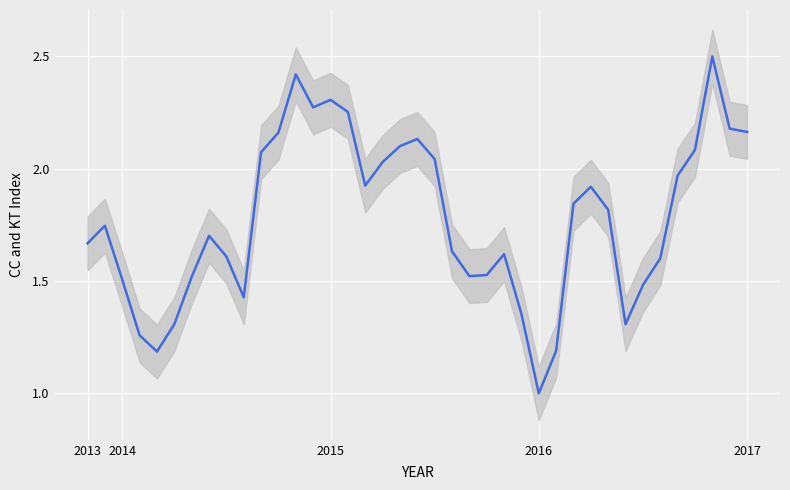

How many lines are shown in the chart?

1